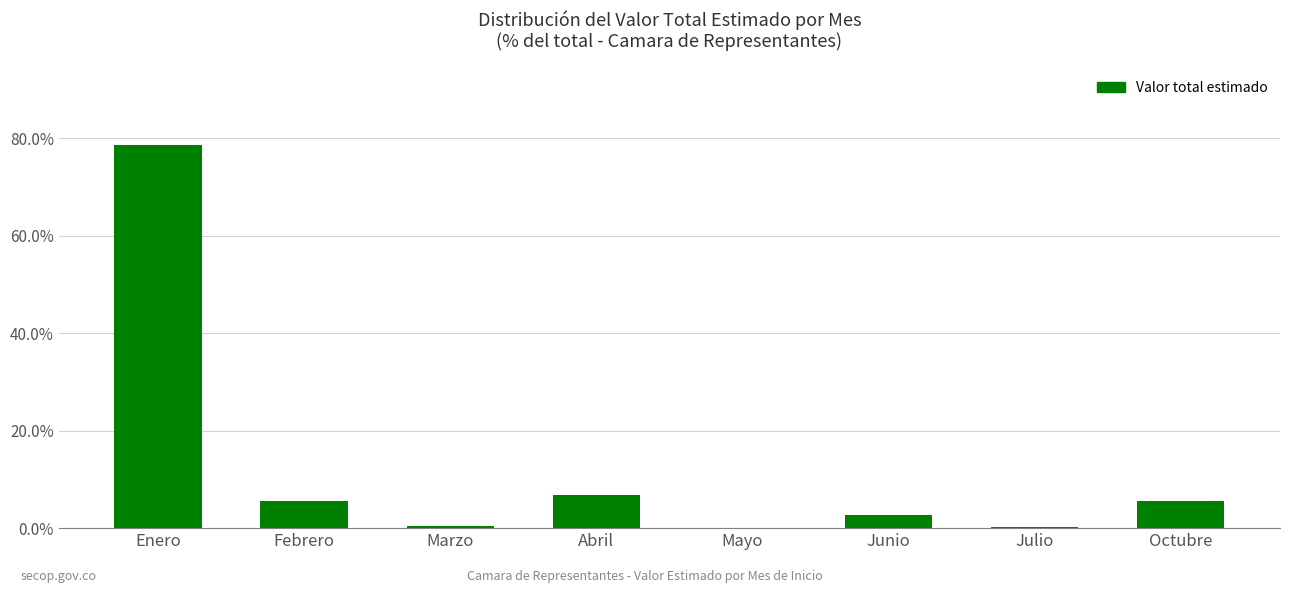

Which has a higher value, Octubre or Abril?

Abril